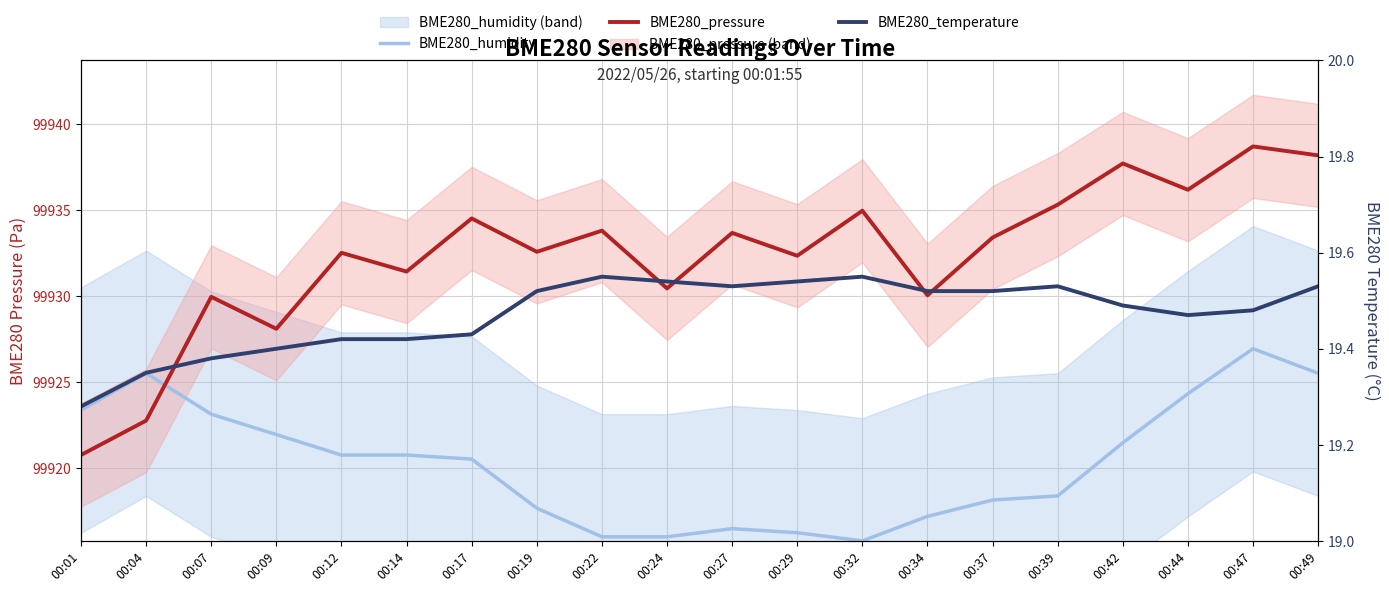

What is the difference between the BME280_pressure values at 00:29 and 00:32?

2.6